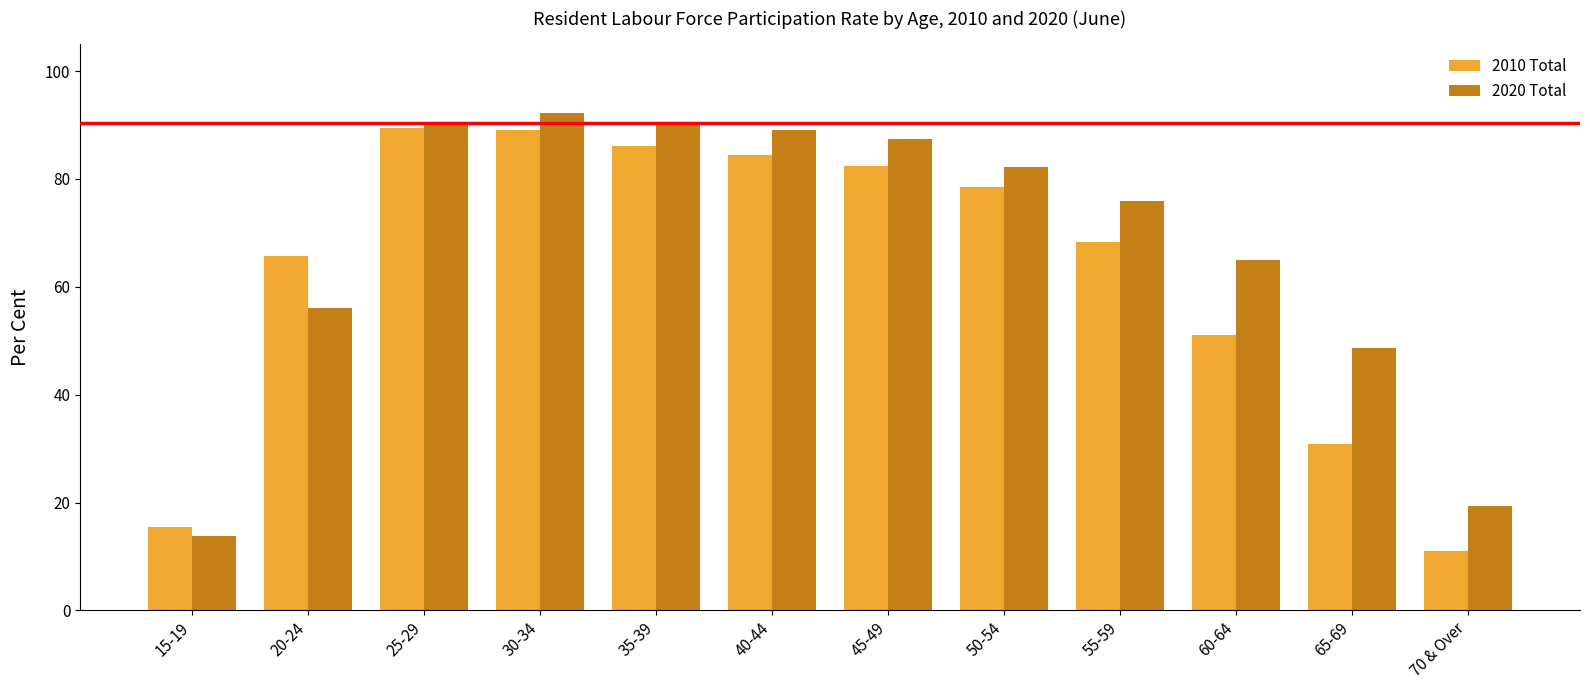

What is the greatest value displayed?

92.3